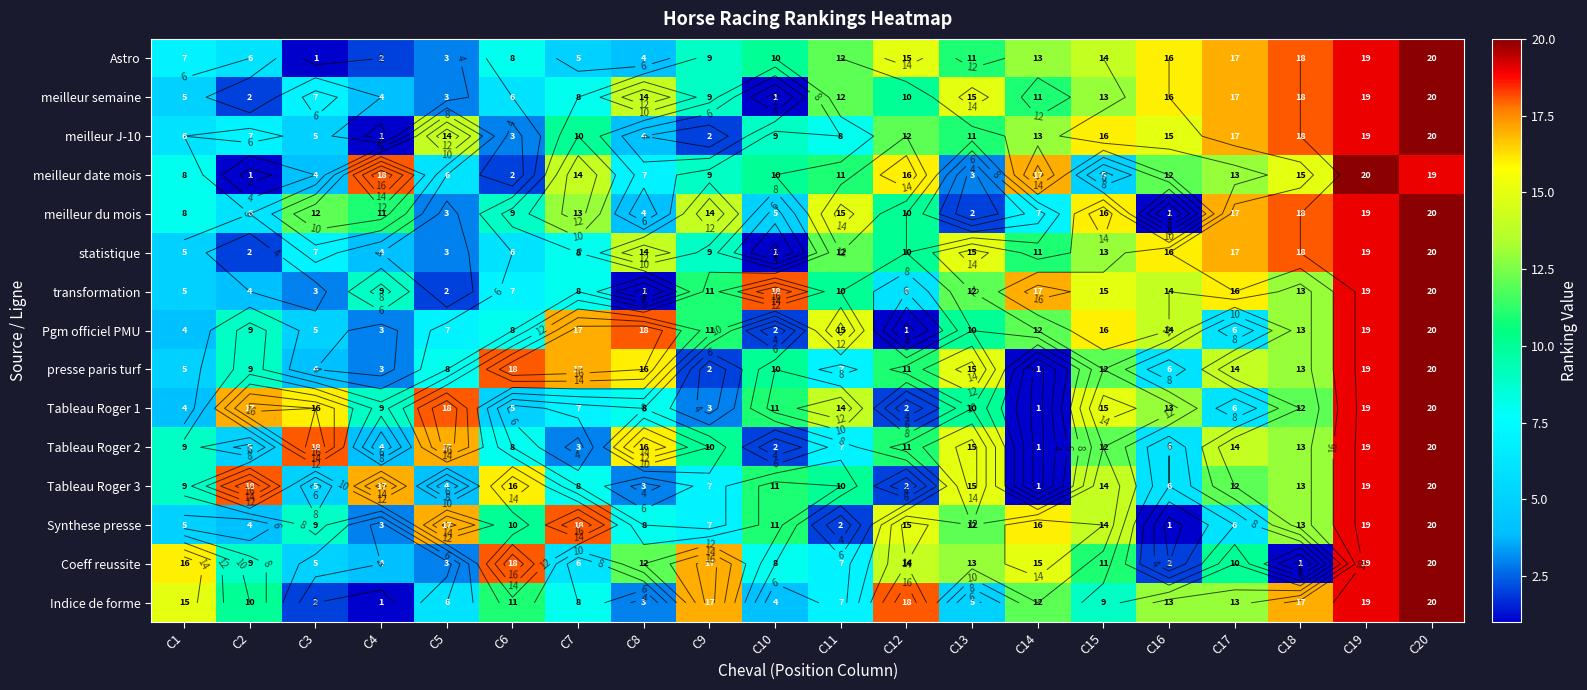

Which has a higher value, C4 or C15?

C15